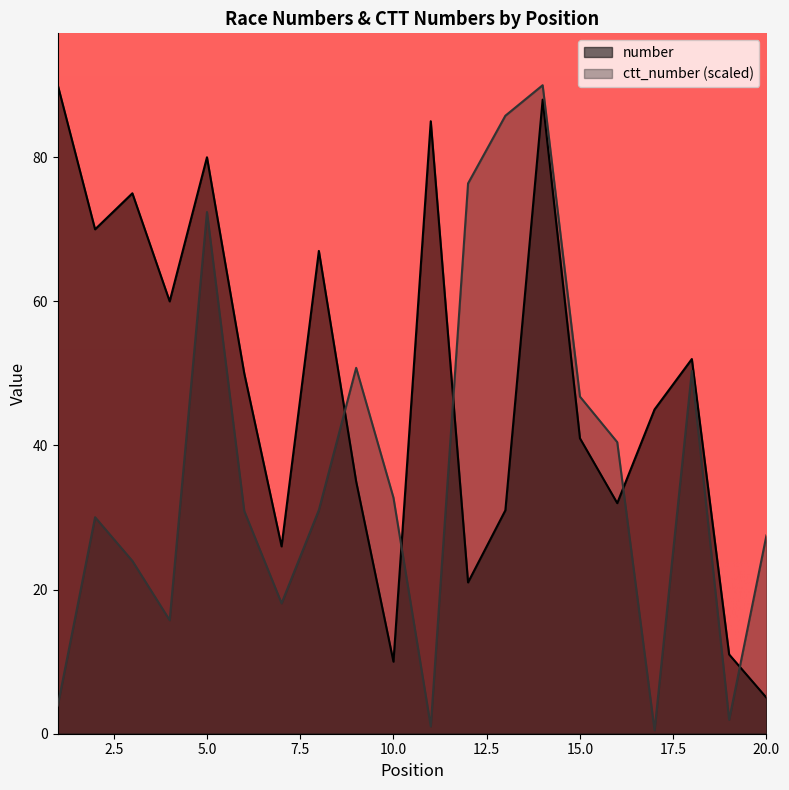

Between 10.0 and 20.0, which series saw the biggest shift?

ctt_number (scaled)